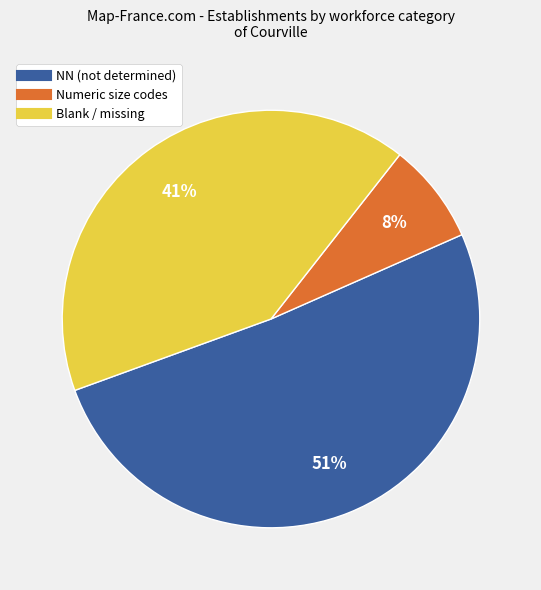

To the nearest percent, what is the difference between the largest and smallest slice percentages?

43%